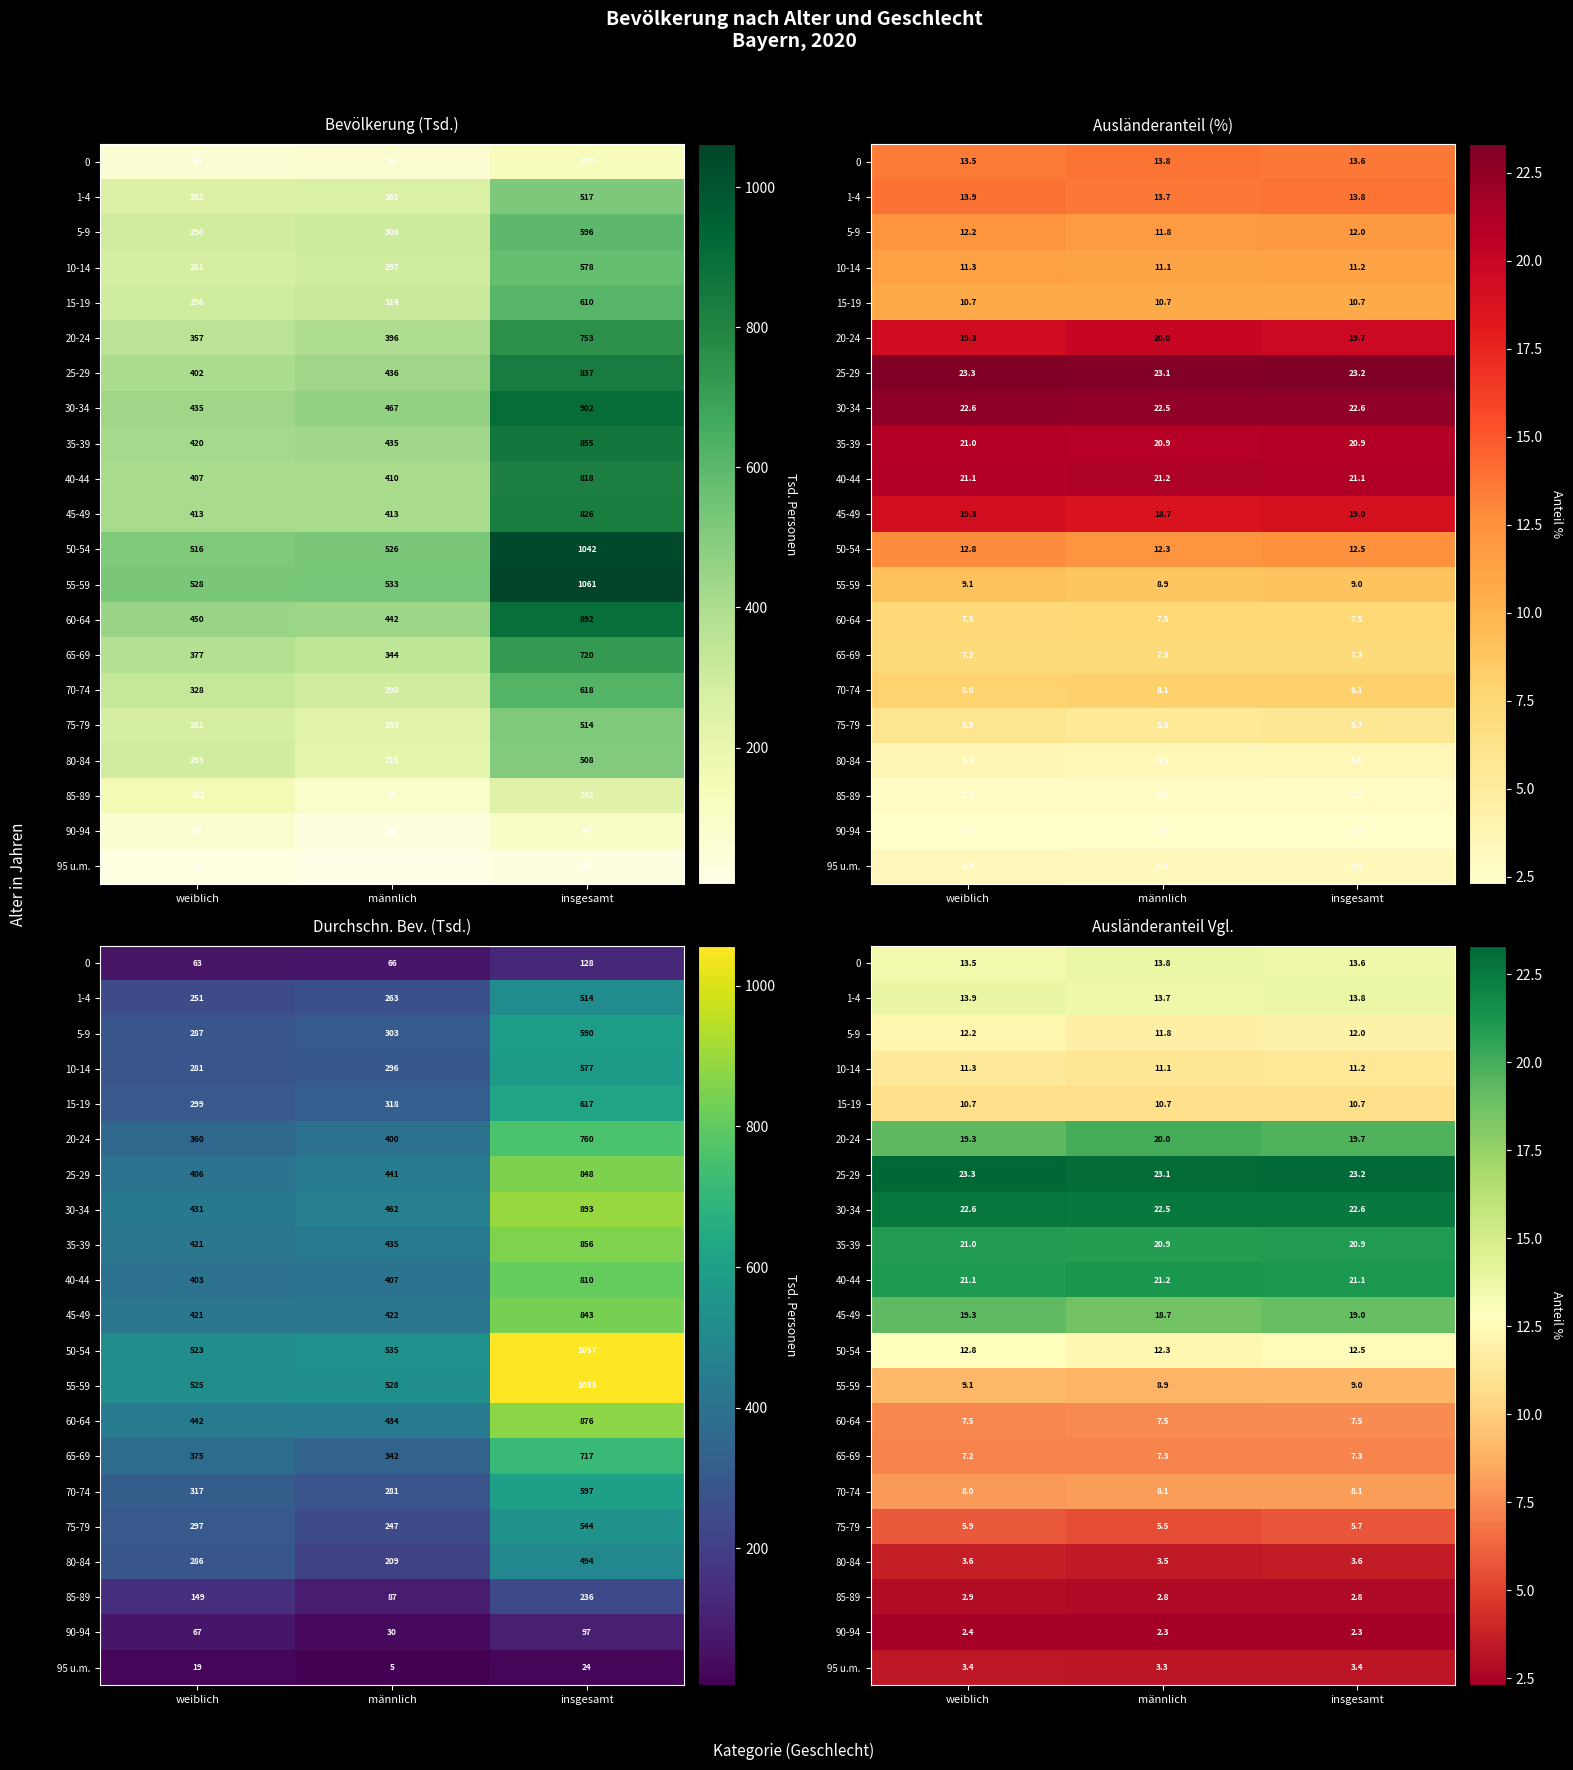

Read the 70-74 value at insgesamt.

8.1